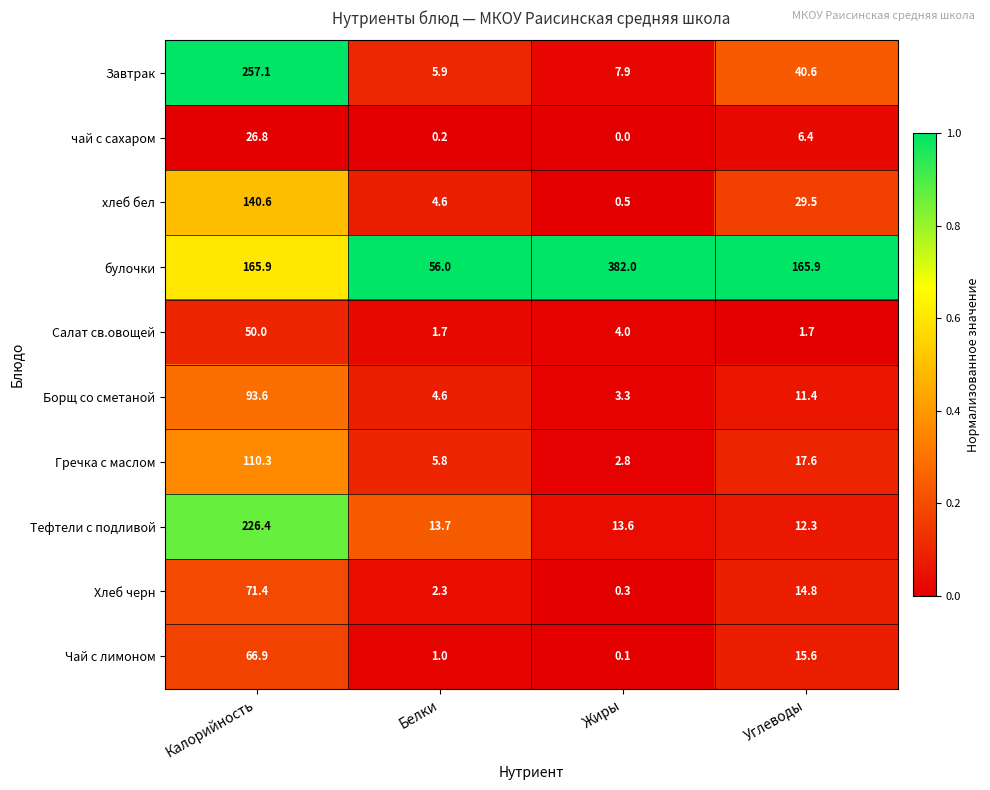

What is the difference between the maximum and minimum values in the Гречка с маслом series?

107.5